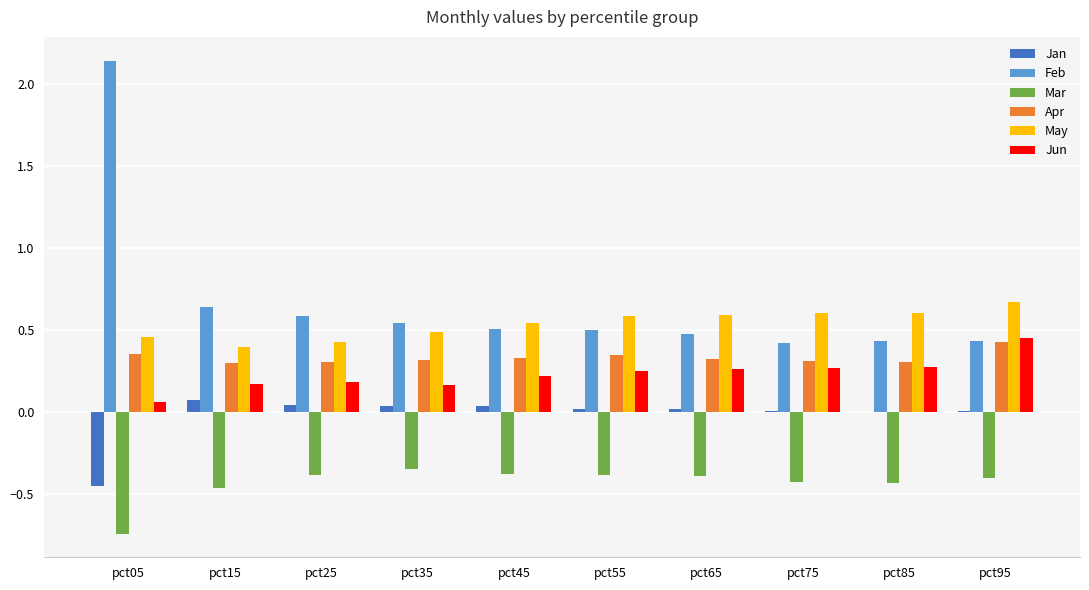

True or false: Apr has a value of 0.3 at pct35.

True